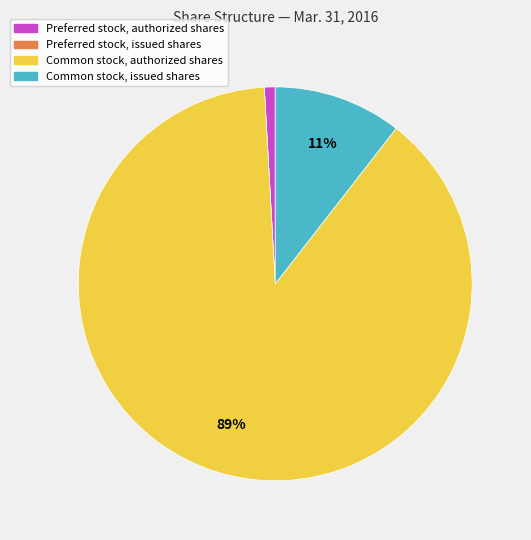

Which category has the biggest portion of the pie?

Common stock, authorized shares